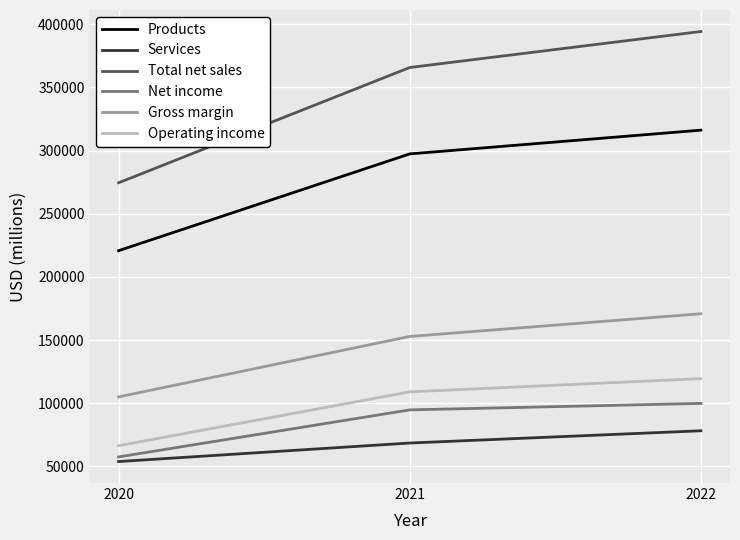

Which series has the largest total across all categories?

Total net sales